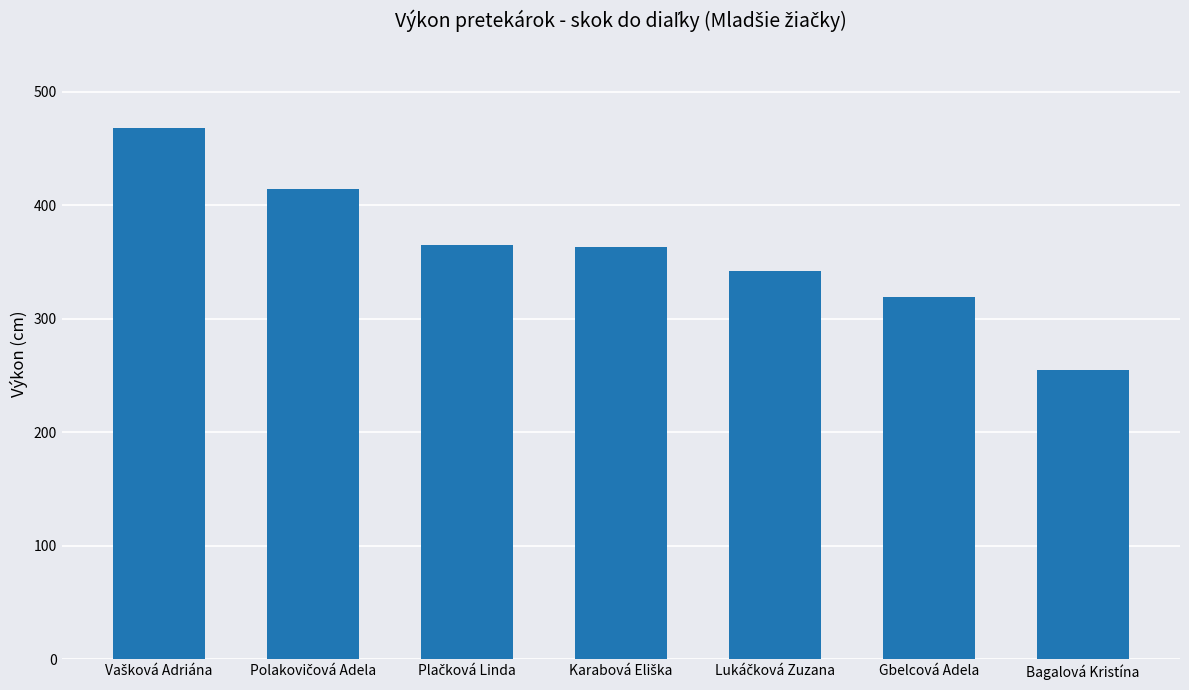

What is the value of the 1st bar from the left?

468